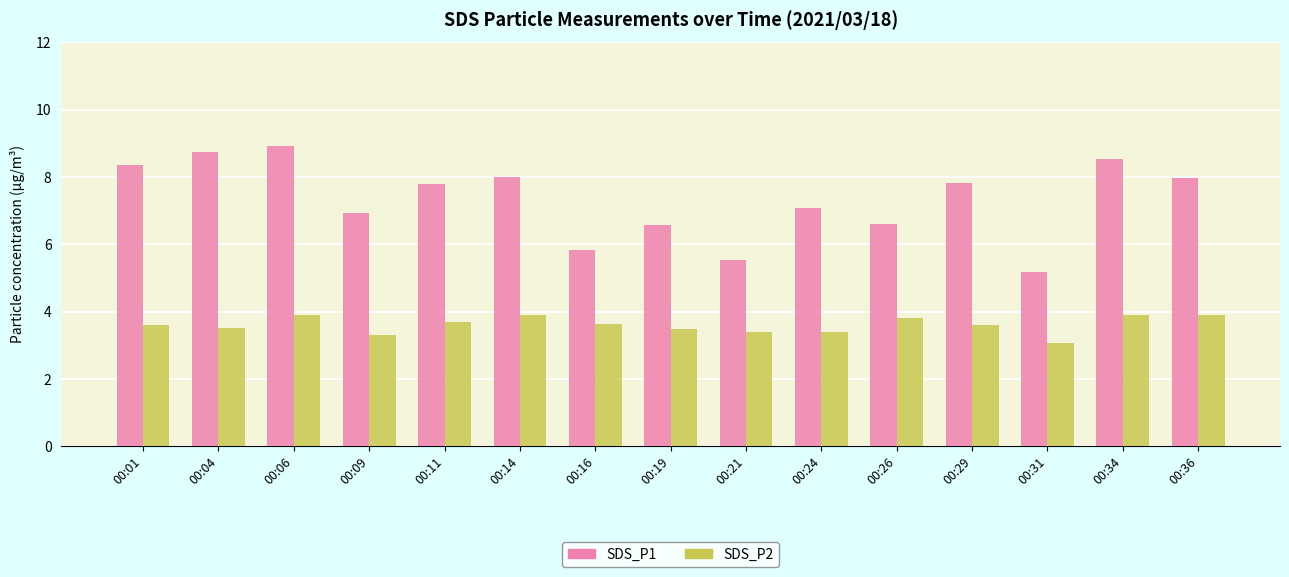

At which category is the sum across all series the highest?

00:06